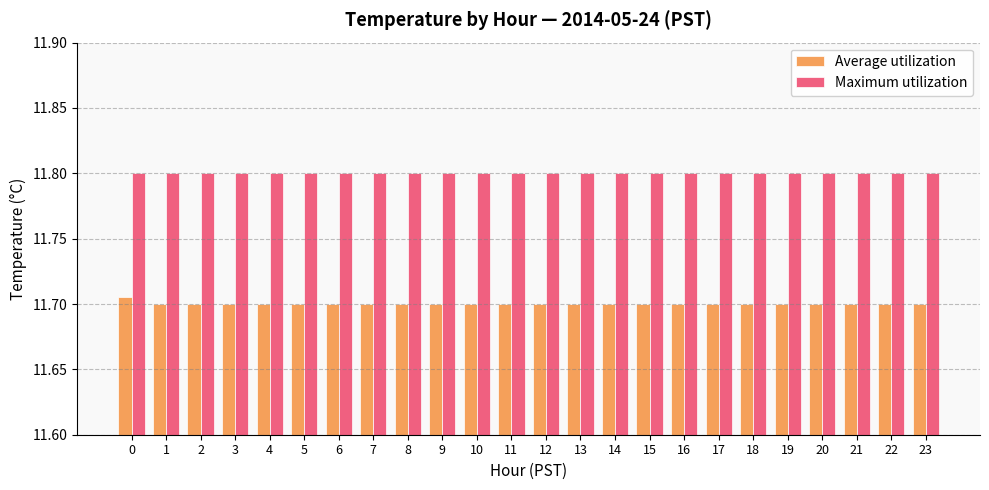

What is the maximum value shown in the chart?

11.8